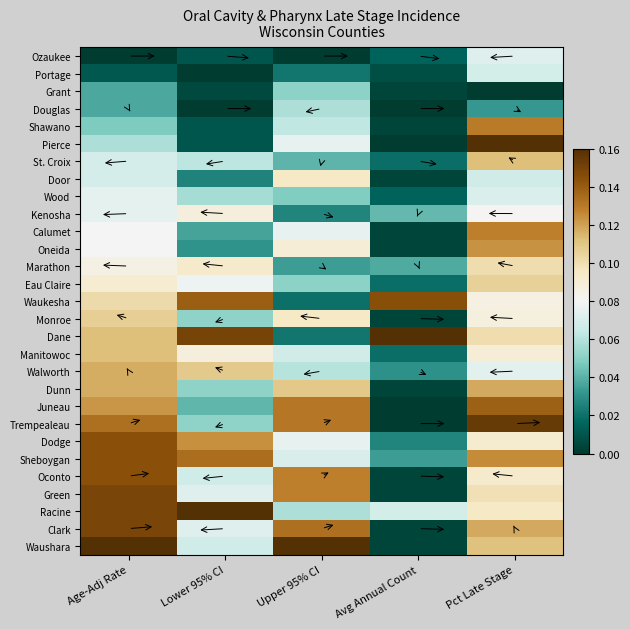

List the series in order of their peak value, lowest first.

Grant, Douglas, Portage, Ozaukee, Wood, Kenosha, Door, Marathon, Eau Claire, Monroe, Manitowoc, St. Croix, Walworth, Dunn, Oneida, Calumet, Shawano, Juneau, Dodge, Sheboygan, Oconto, Waukesha, Green, Clark, Trempealeau, Pierce, Dane, Racine, Waushara